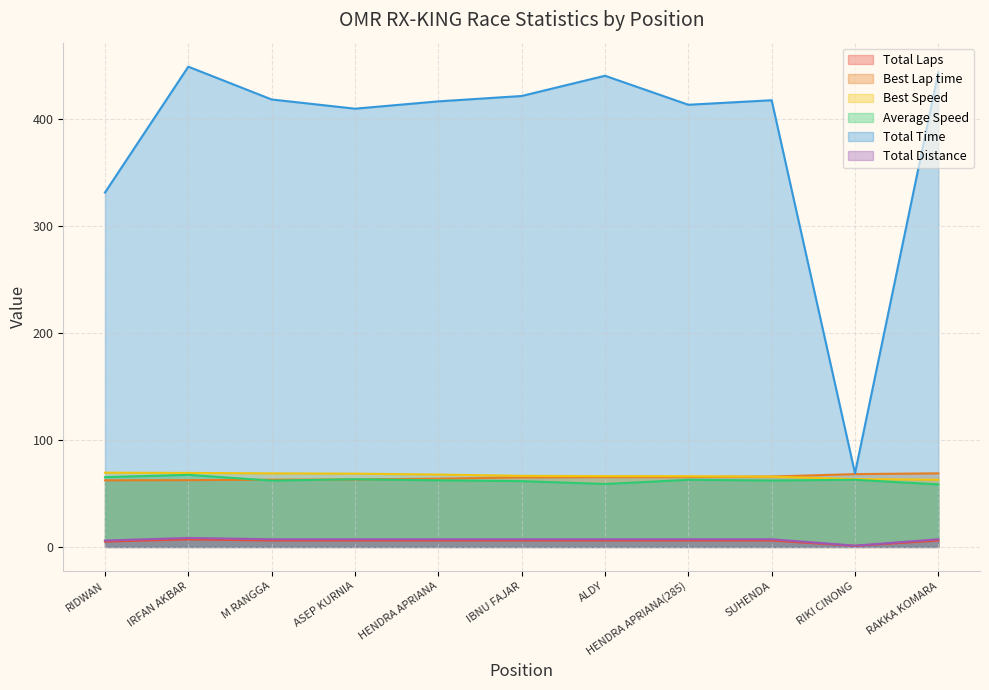

Between RIDWAN and HENDRA APRIANA(285), which series saw the biggest shift?

Total Time